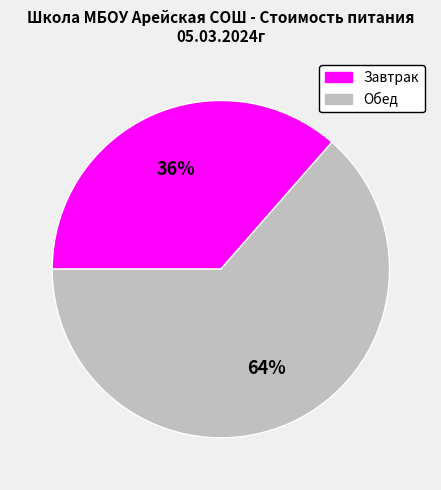

Do Завтрак and Обед together represent more than half of the pie?

Yes